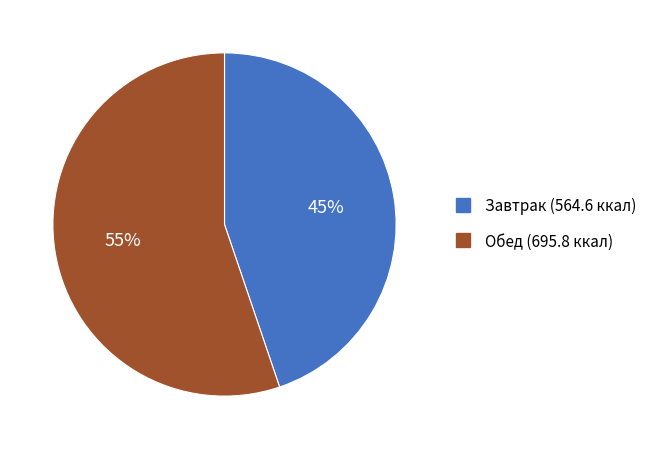

Is it true that Завтрак is 45% of the pie?

True